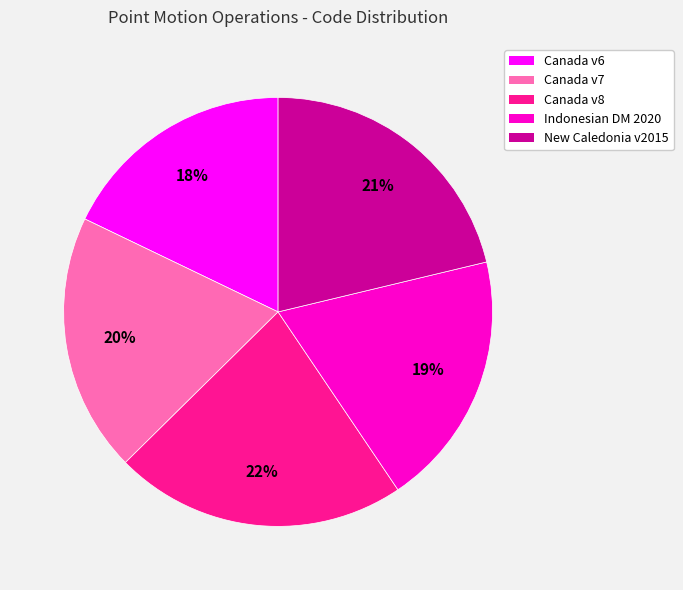

To the nearest percent, what is the average slice percentage?

20%